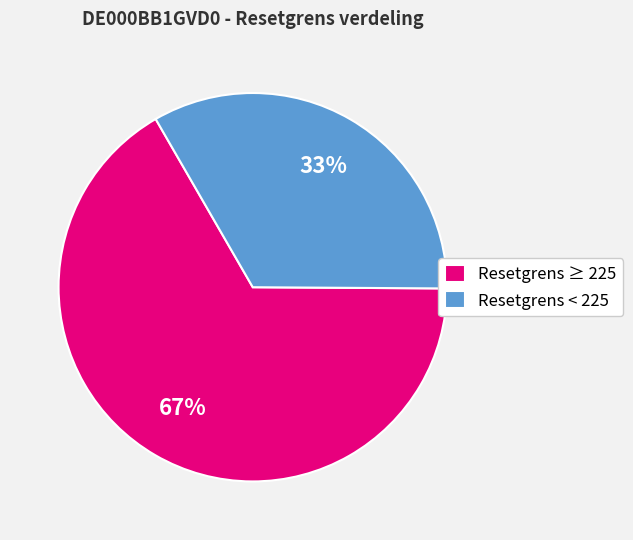

True or false: Resetgrens < 225 accounts for 33% of the total.

True